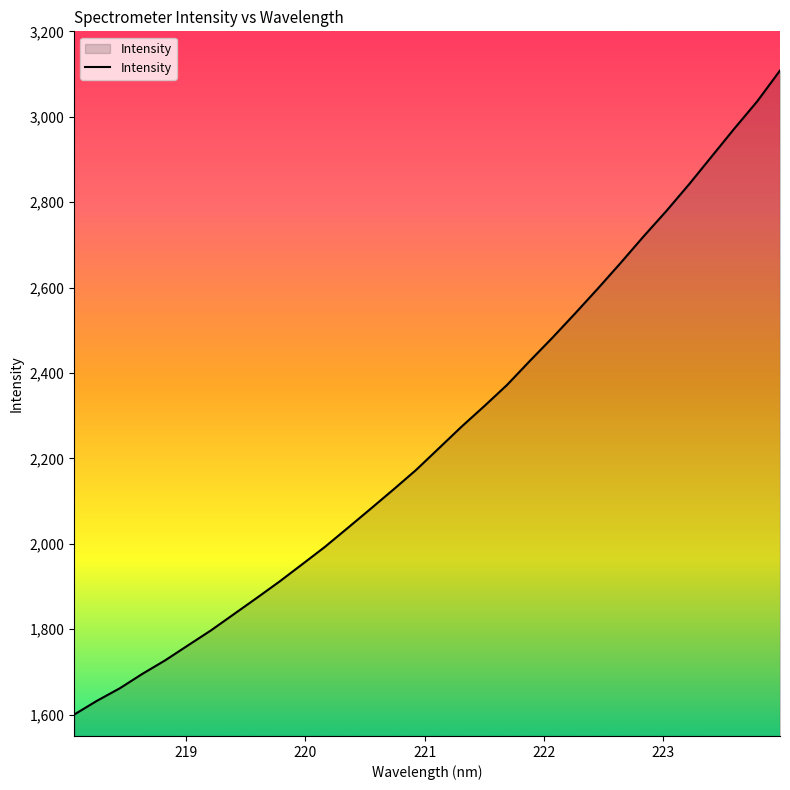

What is the greatest value displayed?

3108.3